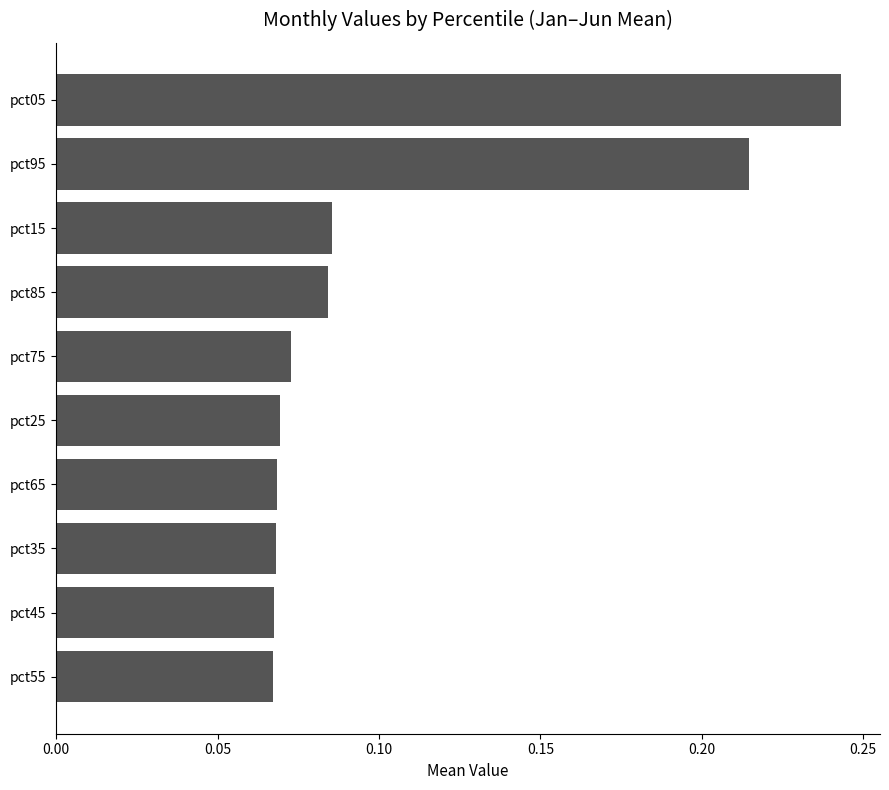

What is the sum of all values?

1.0